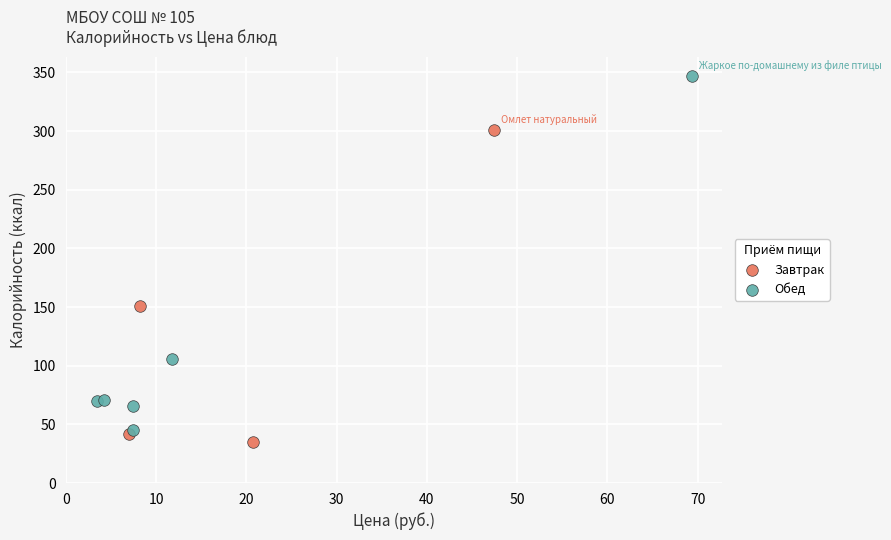

Which series has the widest spread of Y values?

Обед